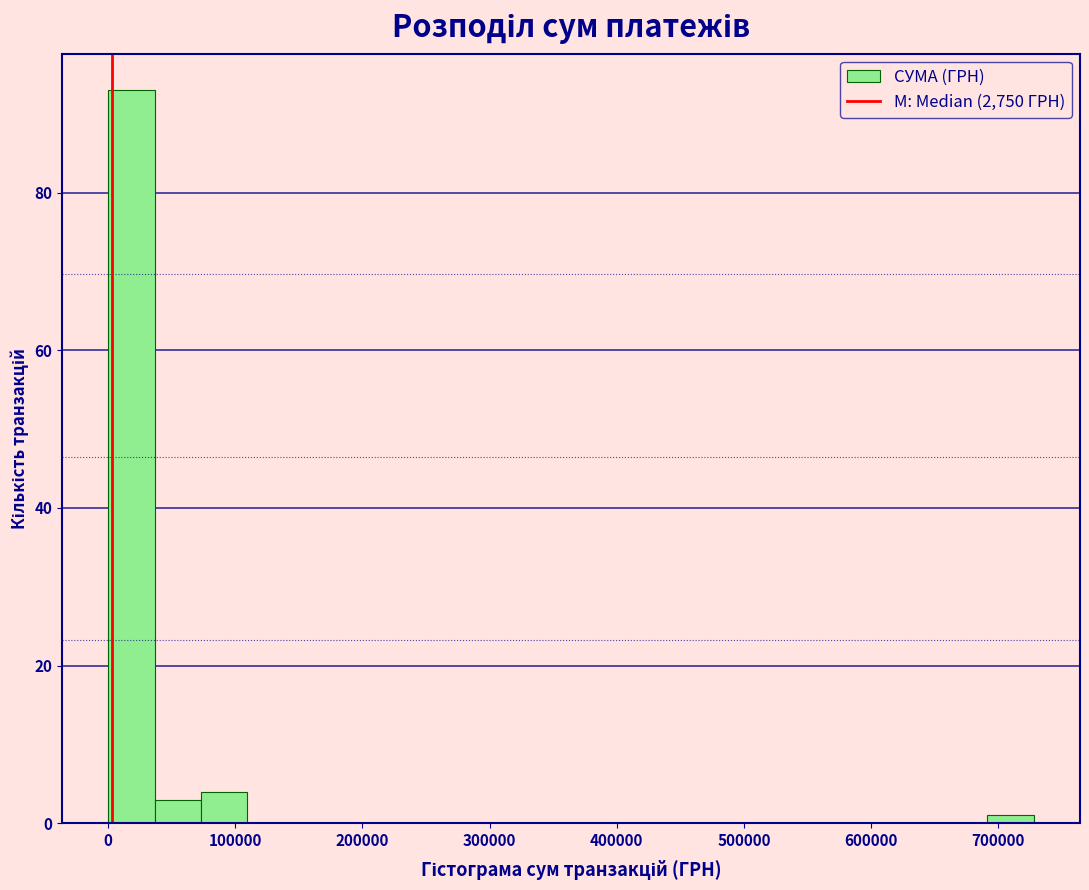

Around what value on the x-axis is the tallest bar? Give the approximate position of its centre, as read against the axis.

20000